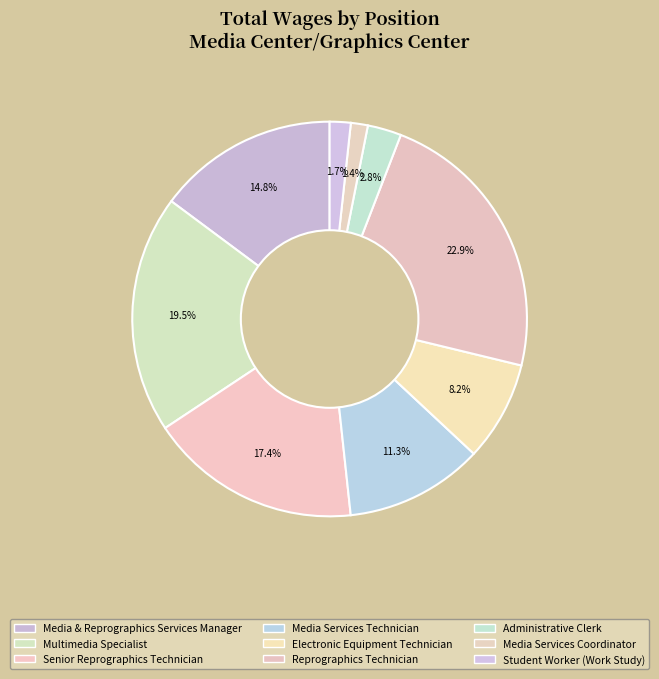

How many slices are in this pie chart?

9